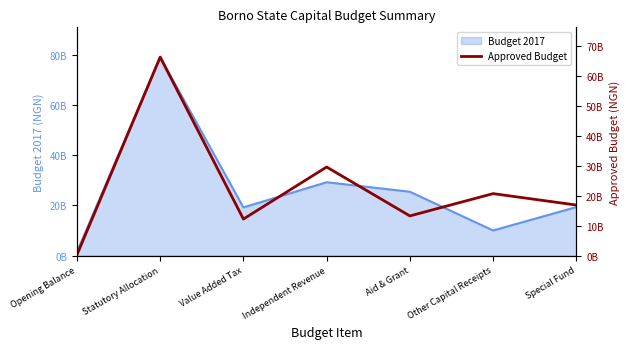

Reading left to right, extract all data points from this chart.

250678507	66391732106	12211069400	29624002634	13260154863	20717707669	16900000000